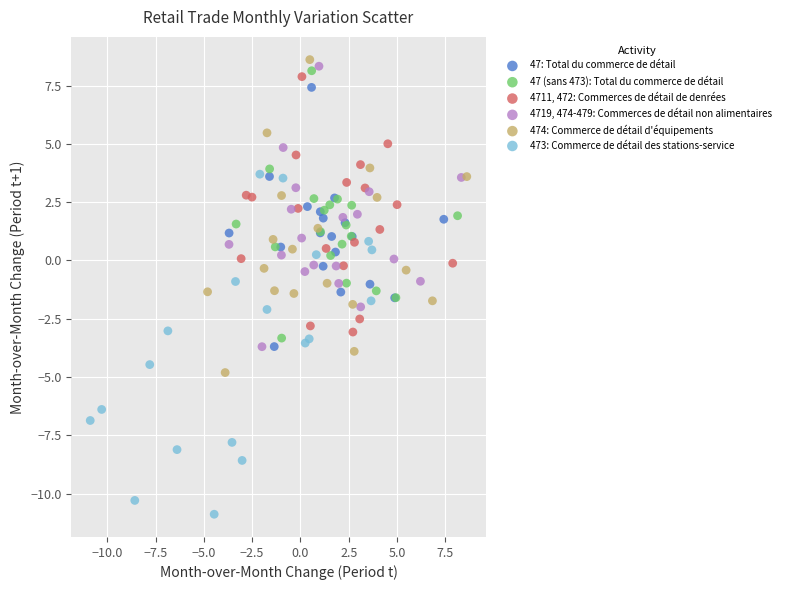

Which series reaches the minimum Y coordinate?

473: Commerce de détail des stations-service